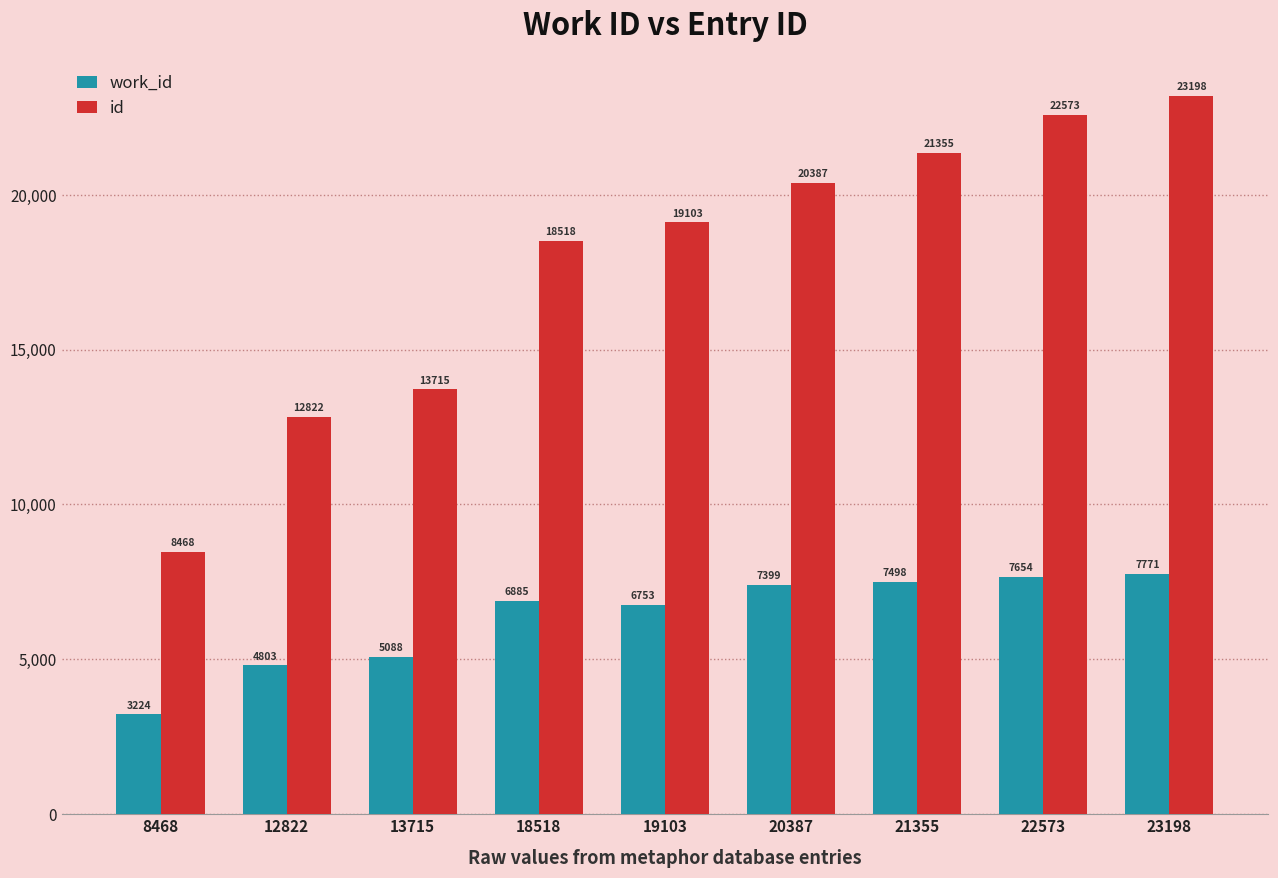

Which series has the widest spread of values?

id